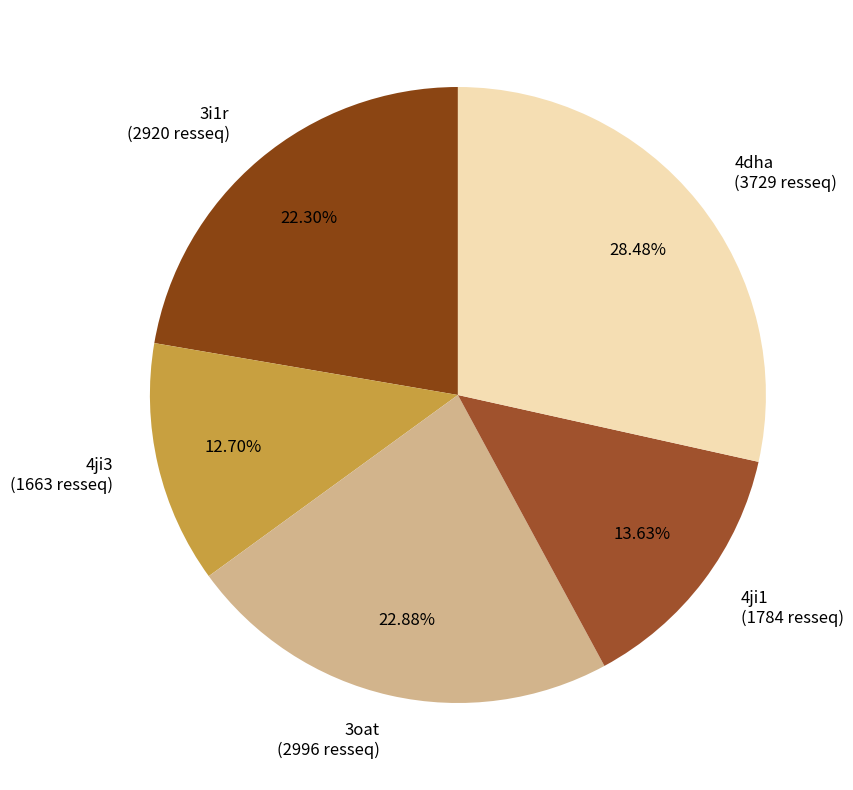

Count the number of slices in the pie.

5